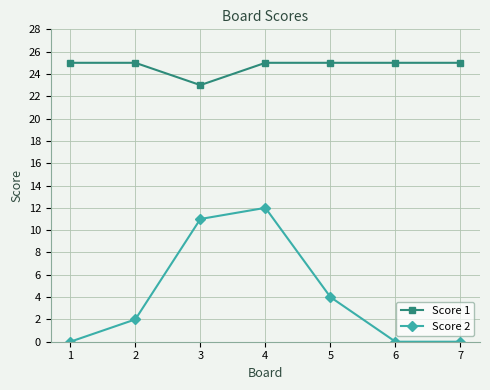

Which series has the largest total across all categories?

Score 1